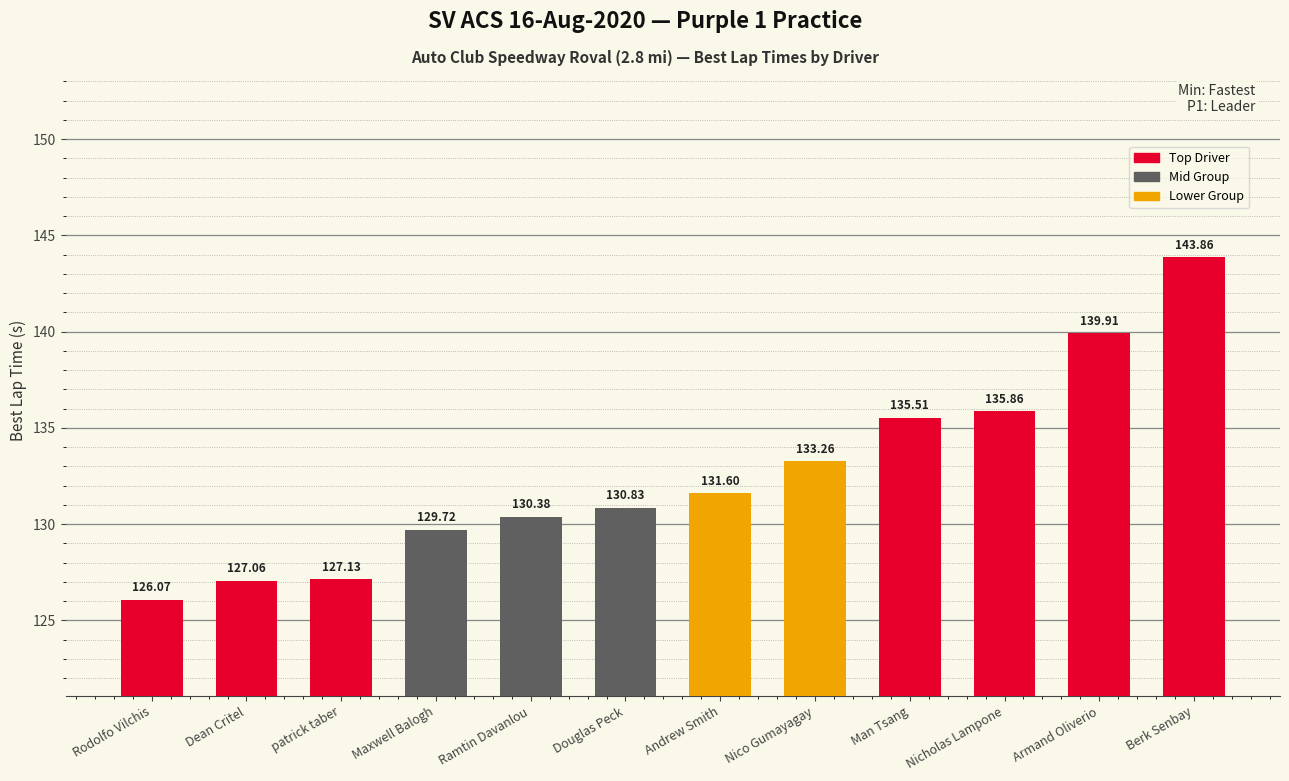

What position from the right is patrick taber?

10